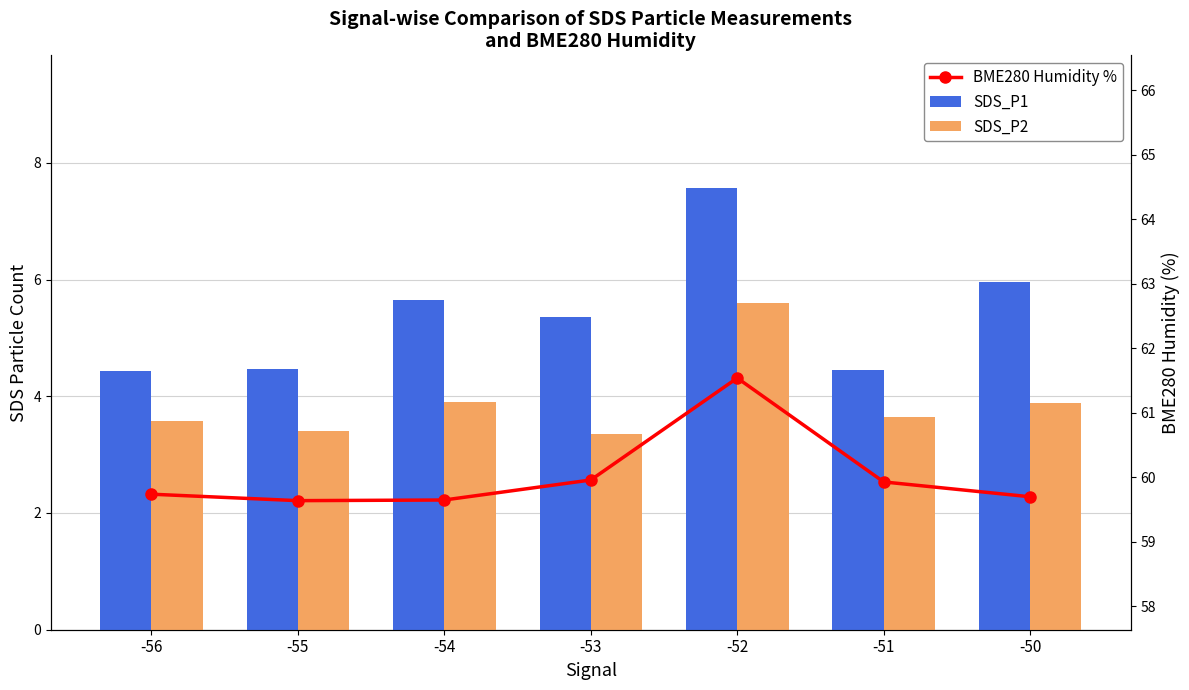

What is the average value of the SDS_P2 series?

3.9